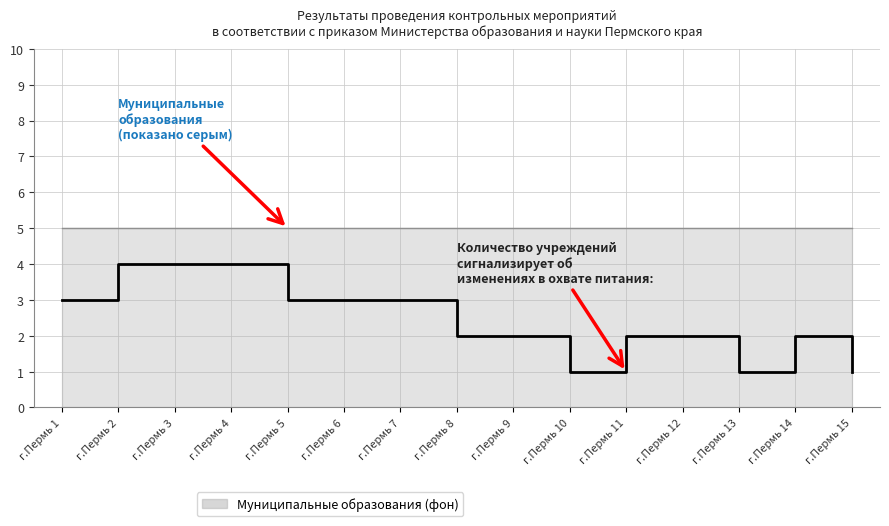

Rank the categories by value from highest to lowest.

г.Пермь 2, г.Пермь 3, г.Пермь 4, г.Пермь 1, г.Пермь 5, г.Пермь 6, г.Пермь 7, г.Пермь 8, г.Пермь 9, г.Пермь 11, г.Пермь 12, г.Пермь 14, г.Пермь 10, г.Пермь 13, г.Пермь 15